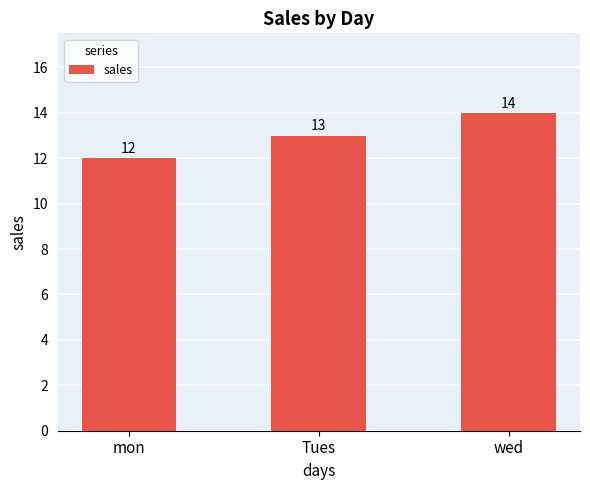

The value at Tues is 8. True or false?

False